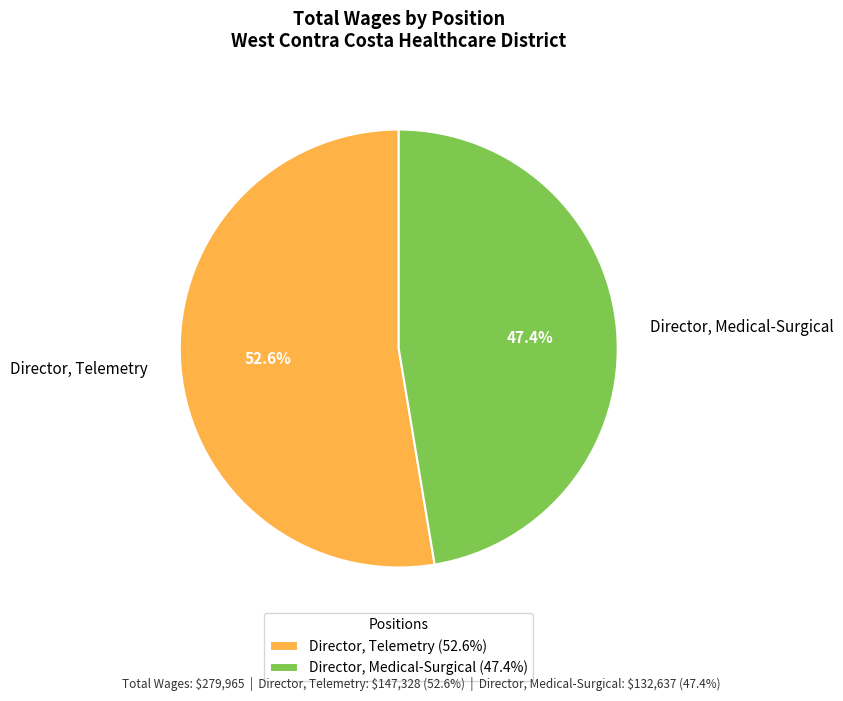

To the nearest percent, what portion does Director, Telemetry represent?

53%